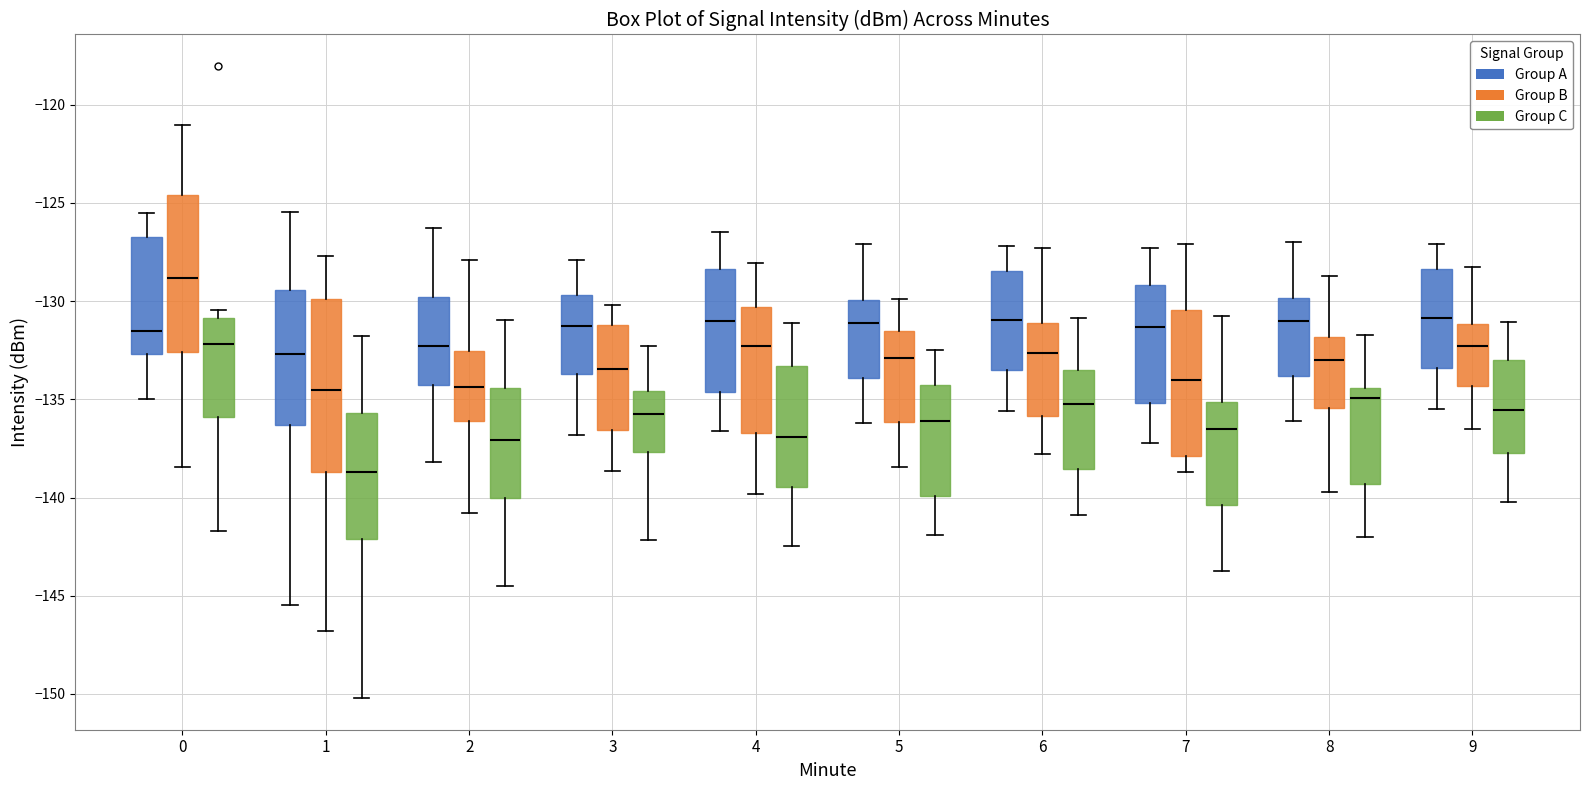

Where does the upper whisker of the box for 6 (Group C) end on the y-axis? The values are not printed on the chart, so give them approximately, as read against the axis.

-131.0